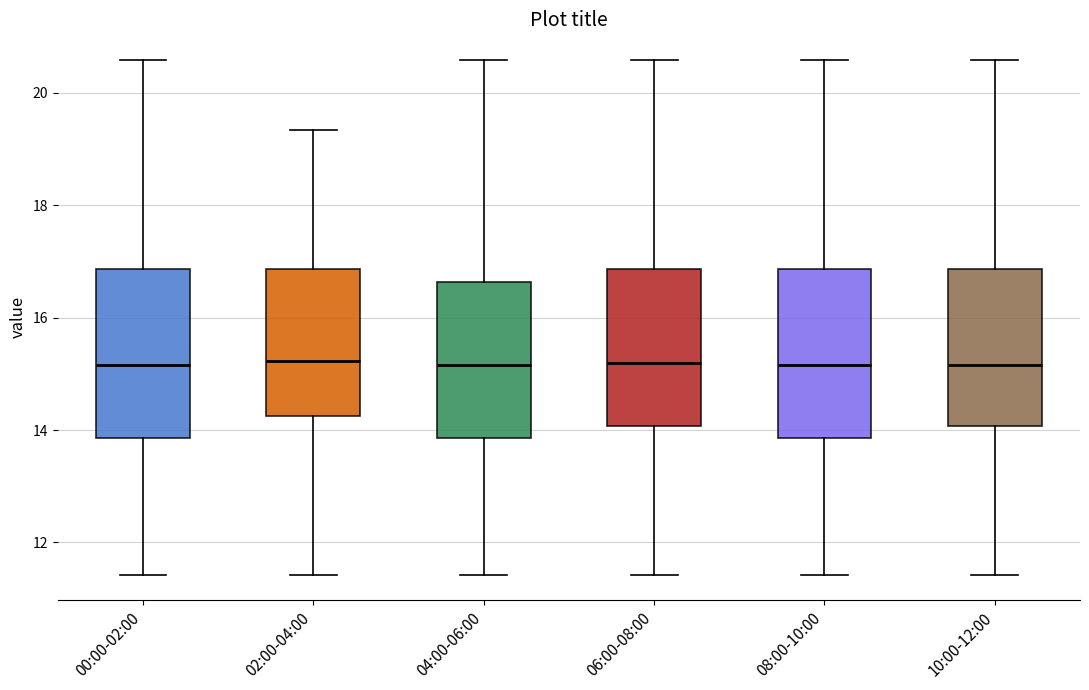

Where is the lower edge of the box for 06:00-08:00 on the y-axis? The values are not printed on the chart, so give them approximately, as read against the axis.

14.0